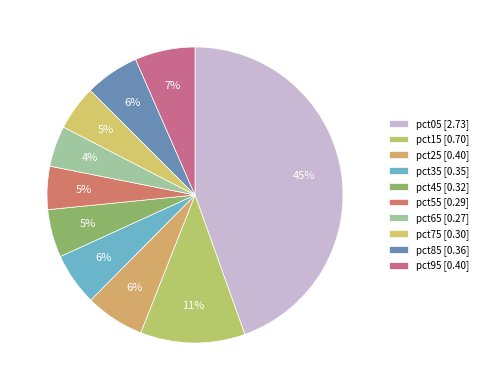

Between pct35 and pct45, which is larger?

pct35